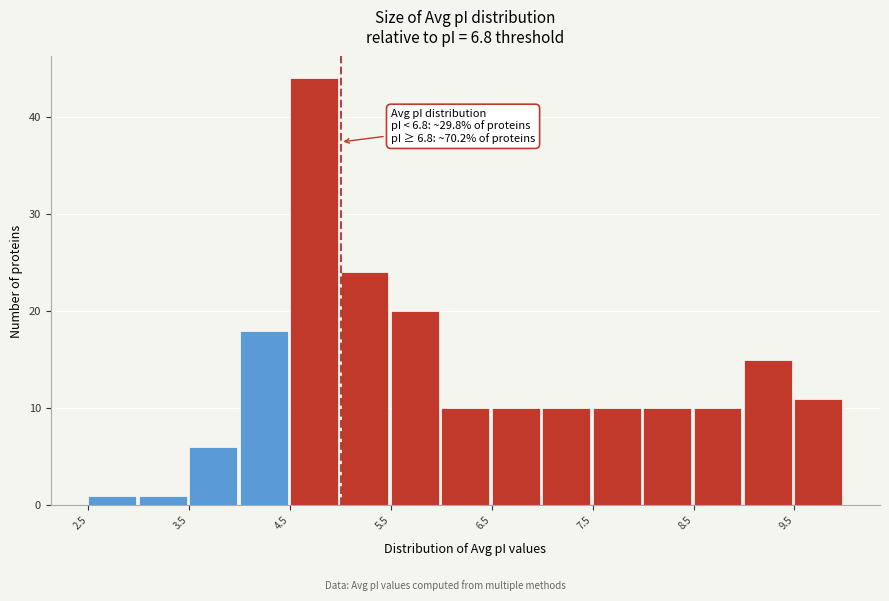

Which range on the x-axis has the tallest bar?

4.5 to 5.0